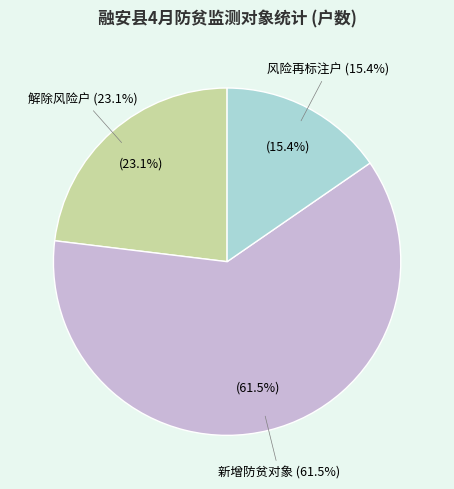

Is it true that 风险再标注户 is 15% of the pie?

True